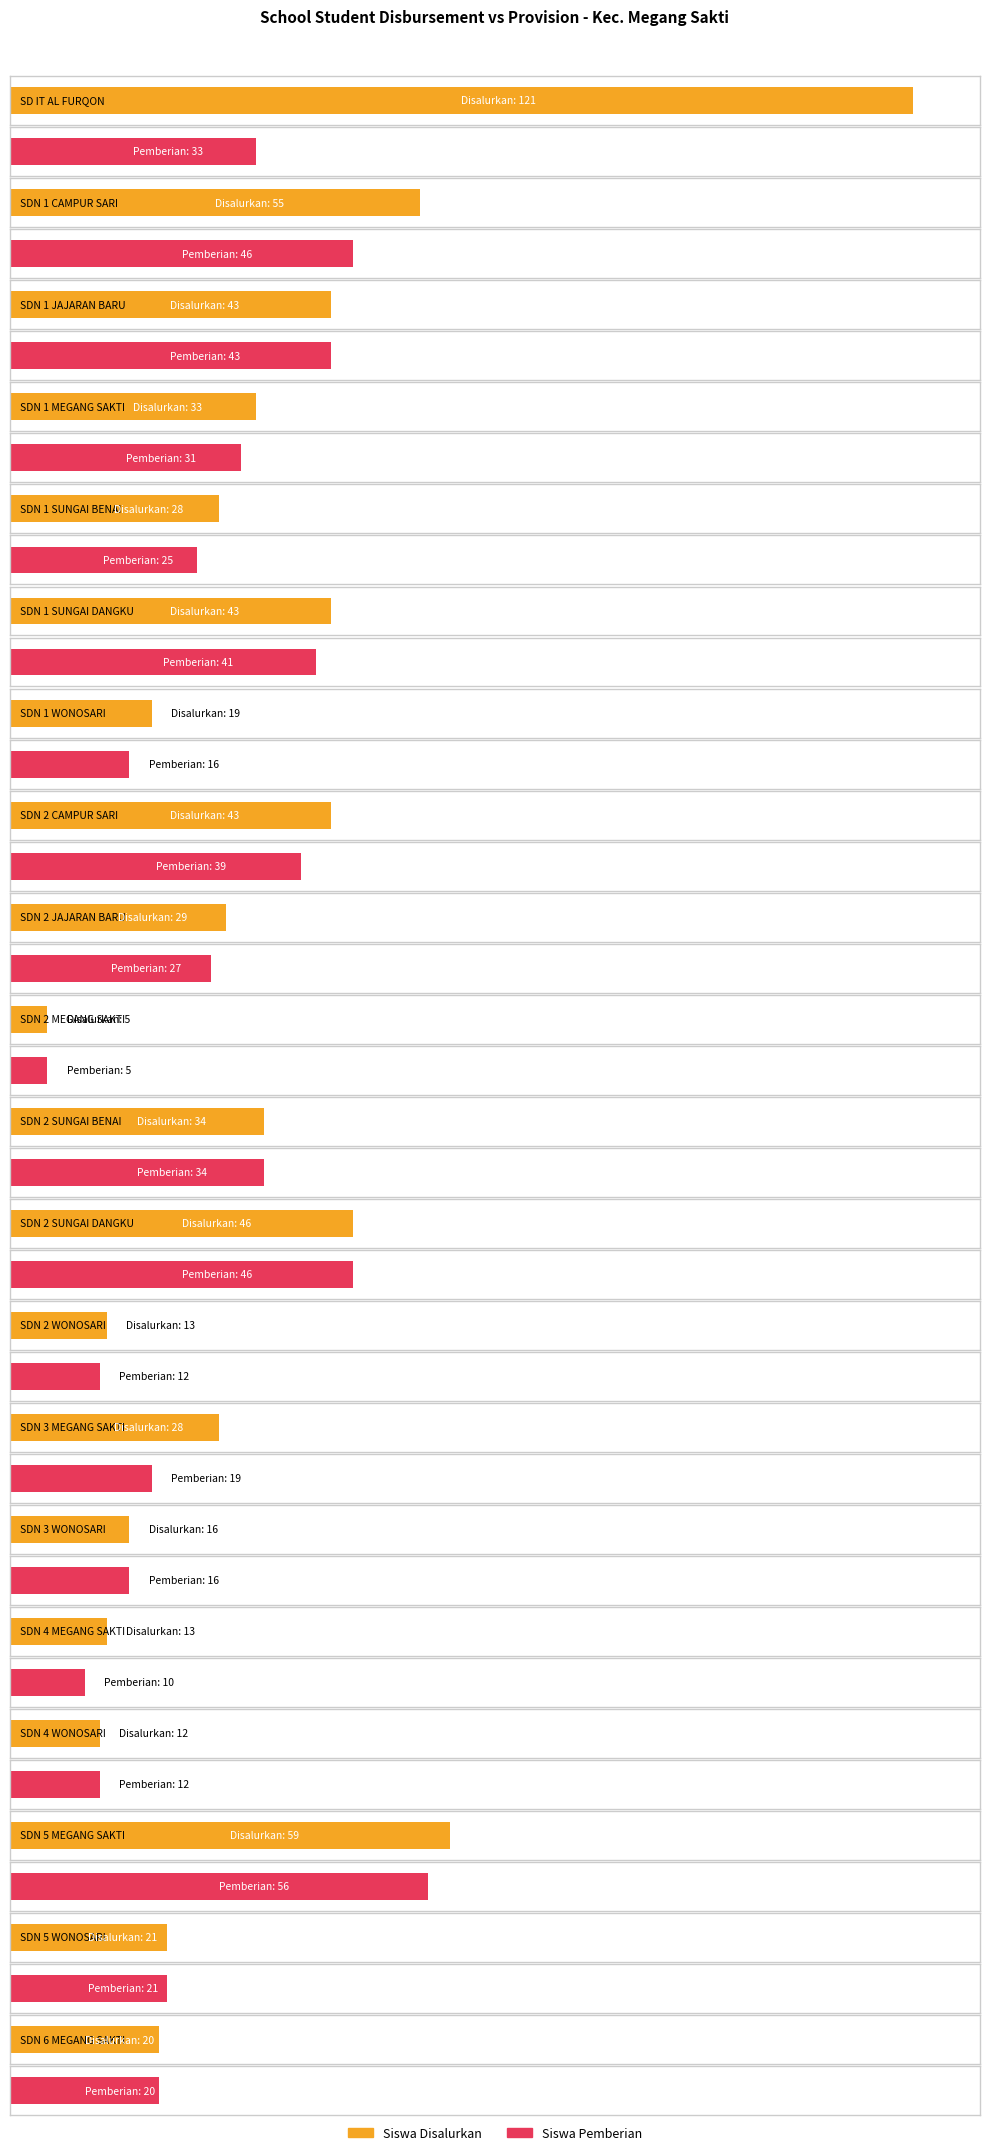

Which label corresponds to the largest value in the chart?

SD IT AL FURQON